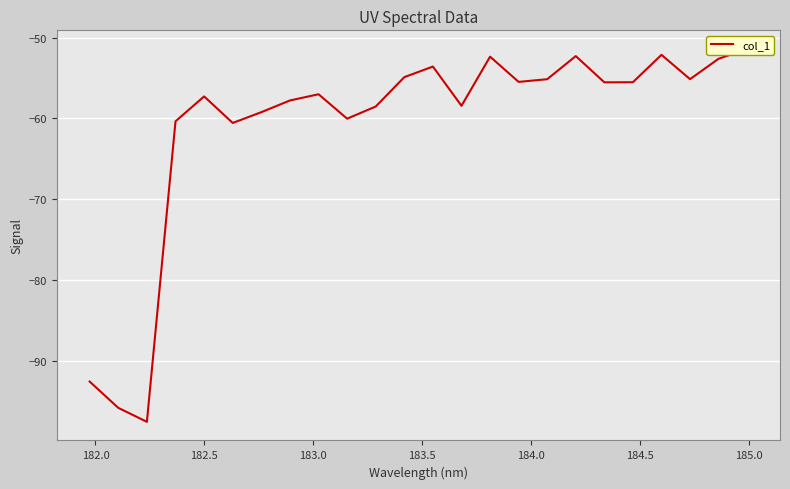

Reading left to right, what are all the values shown in this chart?

-92.6	-95.9	-97.6	-60.4	-57.3	-60.6	-59.2	-57.8	-57.0	-60.0	-58.5	-54.9	-53.6	-58.4	-52.3	-55.5	-55.1	-52.3	-55.5	-55.5	-52.1	-55.1	-52.6	-51.4